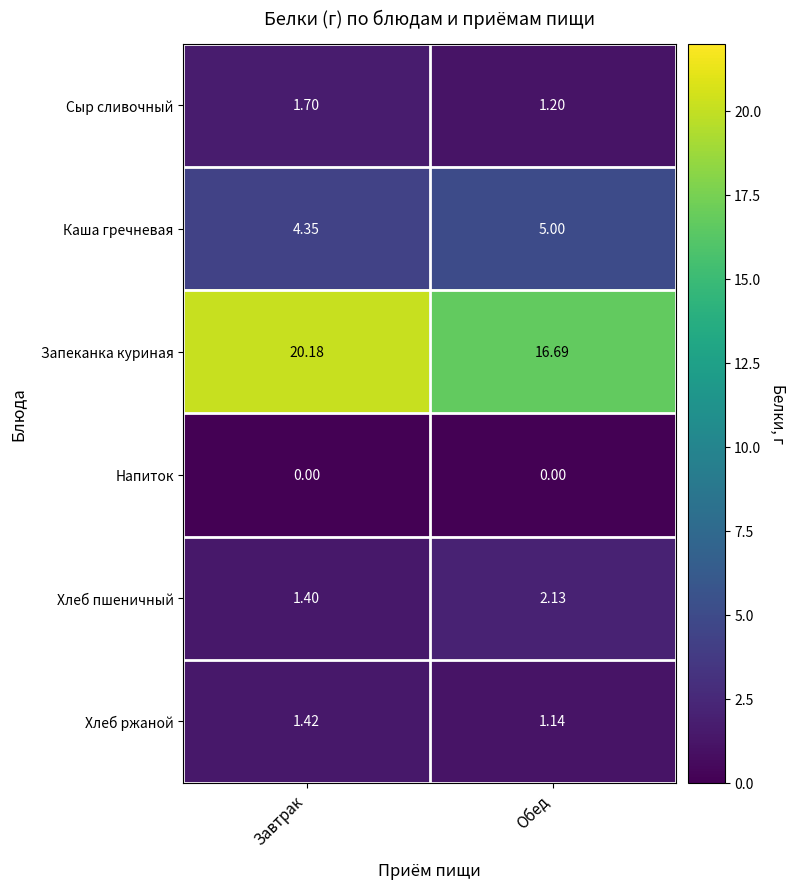

List the labels in order of Хлеб пшеничный value, smallest first.

Завтрак, Обед